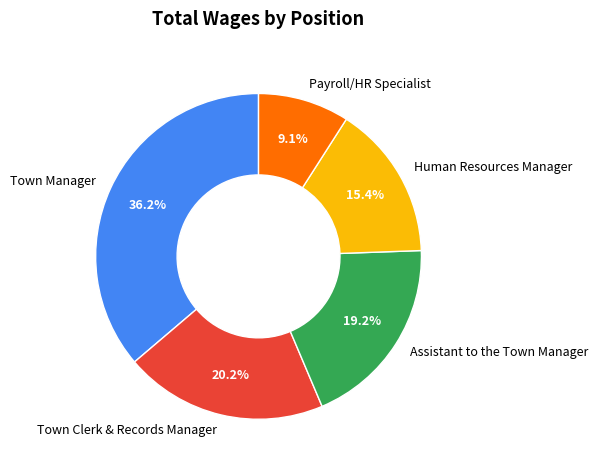

Which slice is the largest?

Town Manager